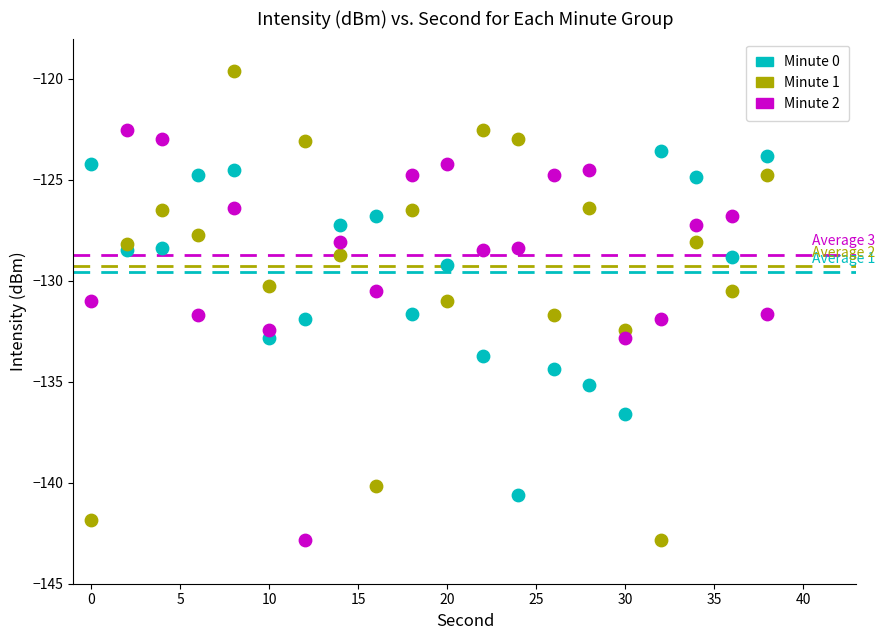

Across all data points, what is the range of X values (max minus min)?

38.0